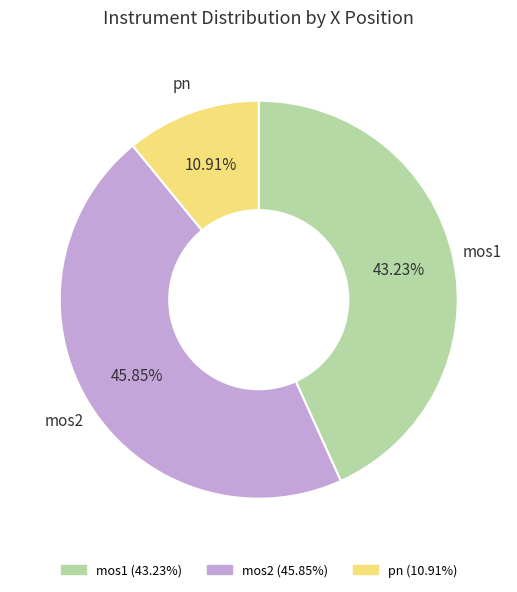

Does any single category account for the majority?

No